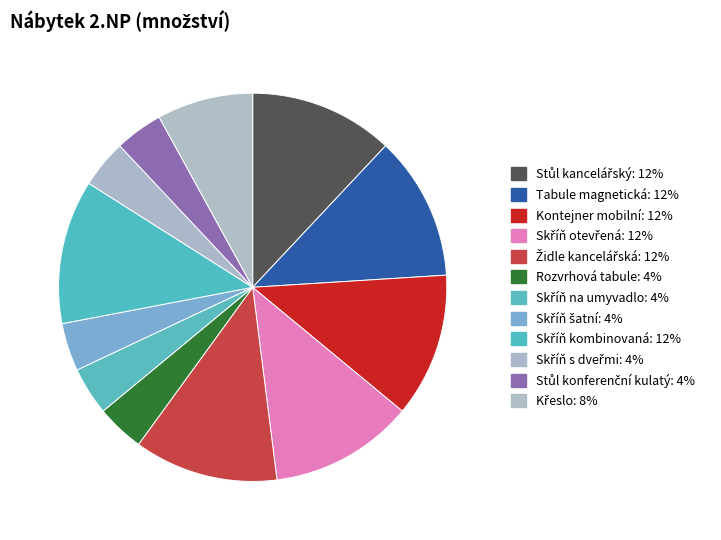

Which category has the biggest portion of the pie?

Stůl kancelářský